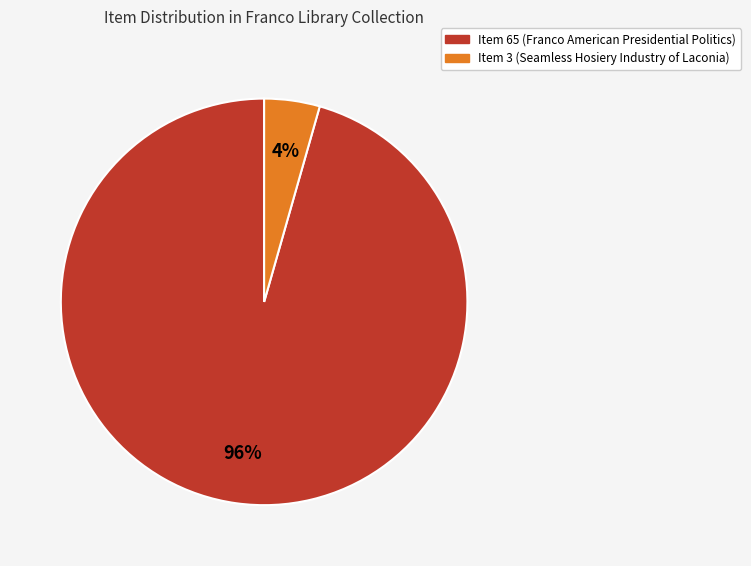

Between Item 65 (Franco American Presidential Politics) and Item 3 (Seamless Hosiery Industry of Laconia), which is larger?

Item 65 (Franco American Presidential Politics)